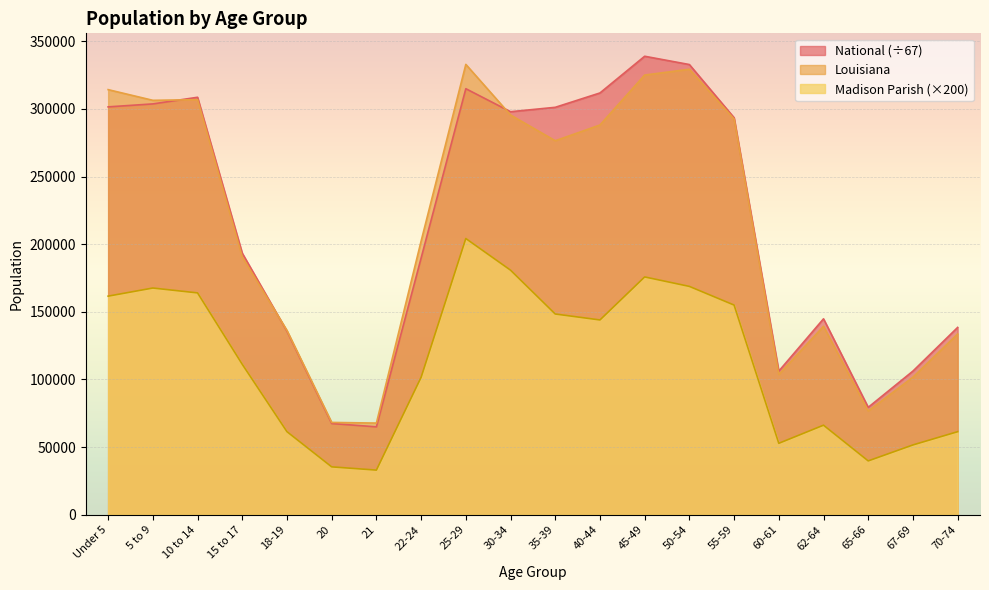

Read the National value at 5 to 9.

303711.3